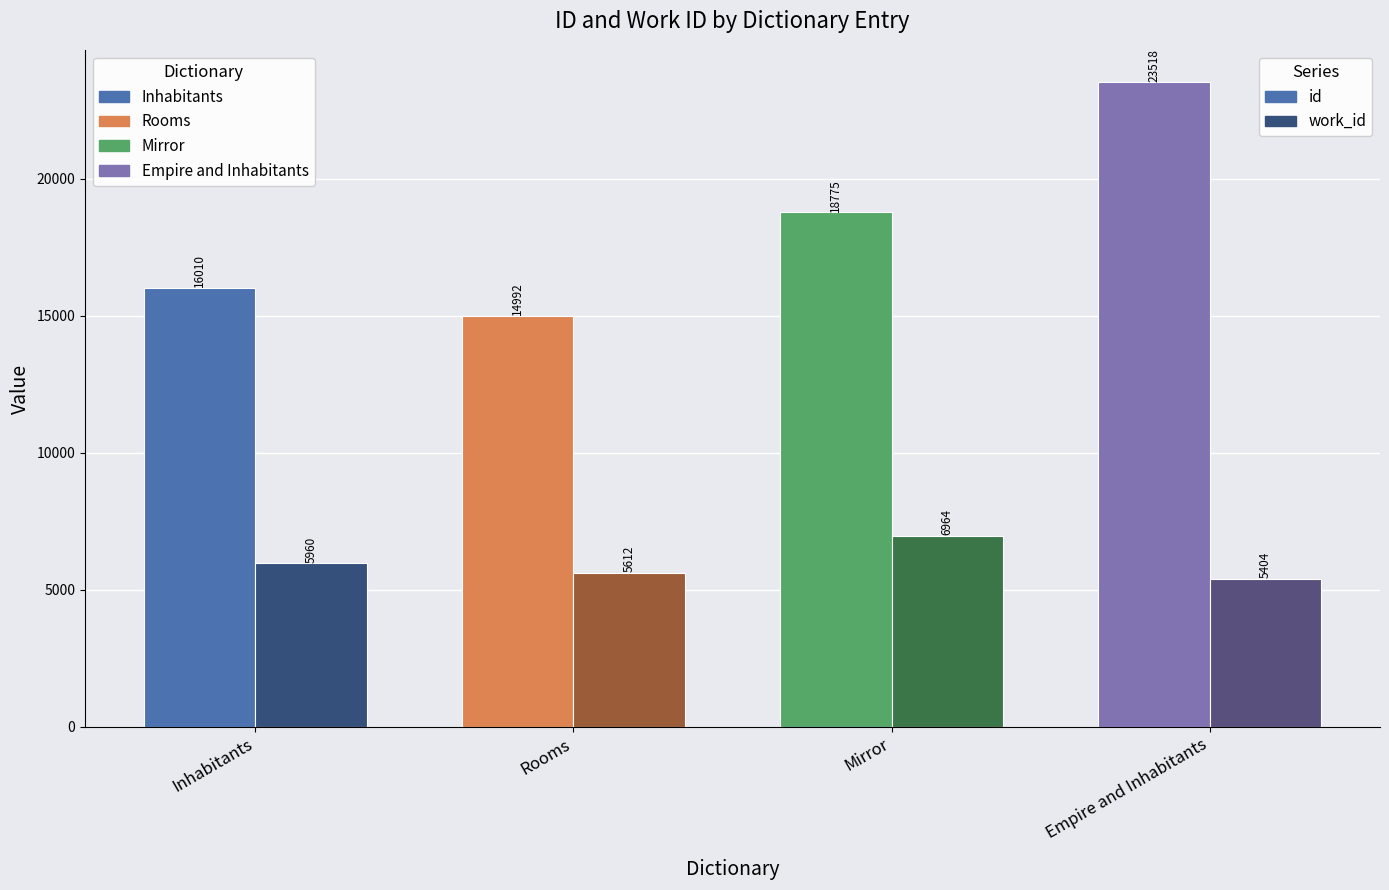

What are all the series names shown in the legend?

id, work_id